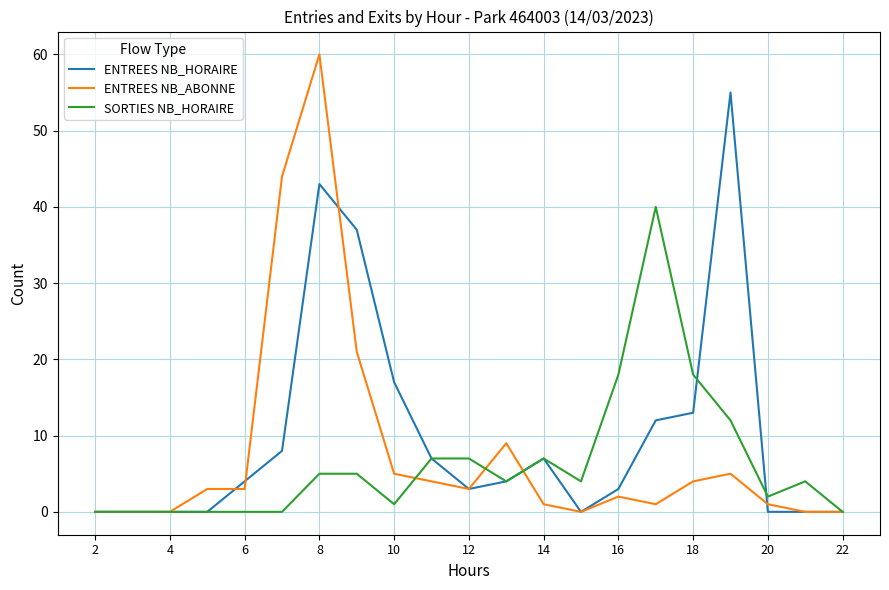

What is the highest value of the ENTREES NB_HORAIRE series?

55